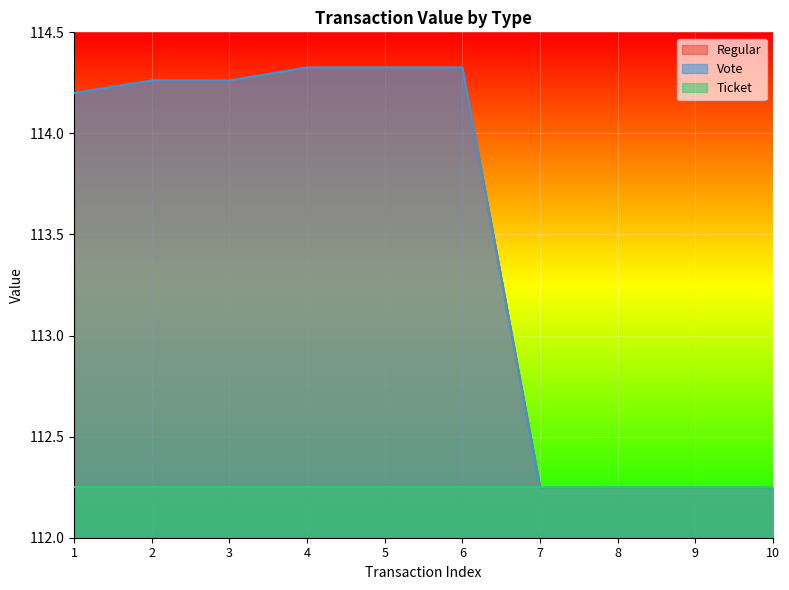

At which label does Vote reach its peak?

4